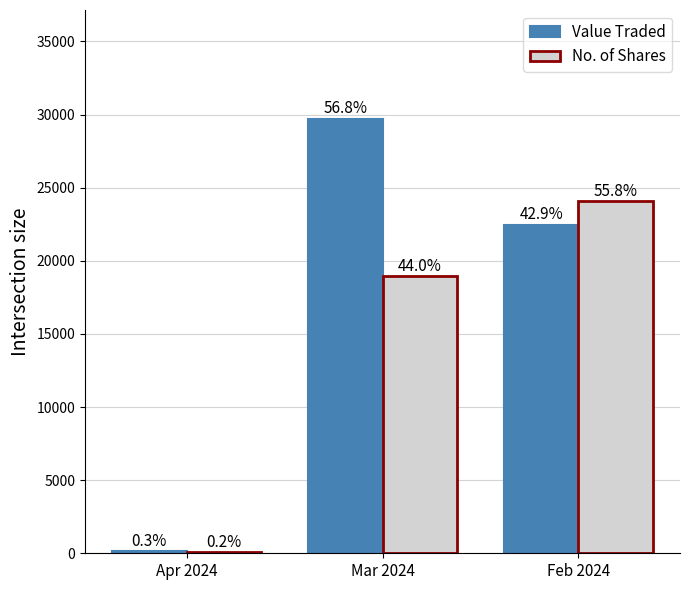

What is the label of the 1st bar from the left?

Apr 2024